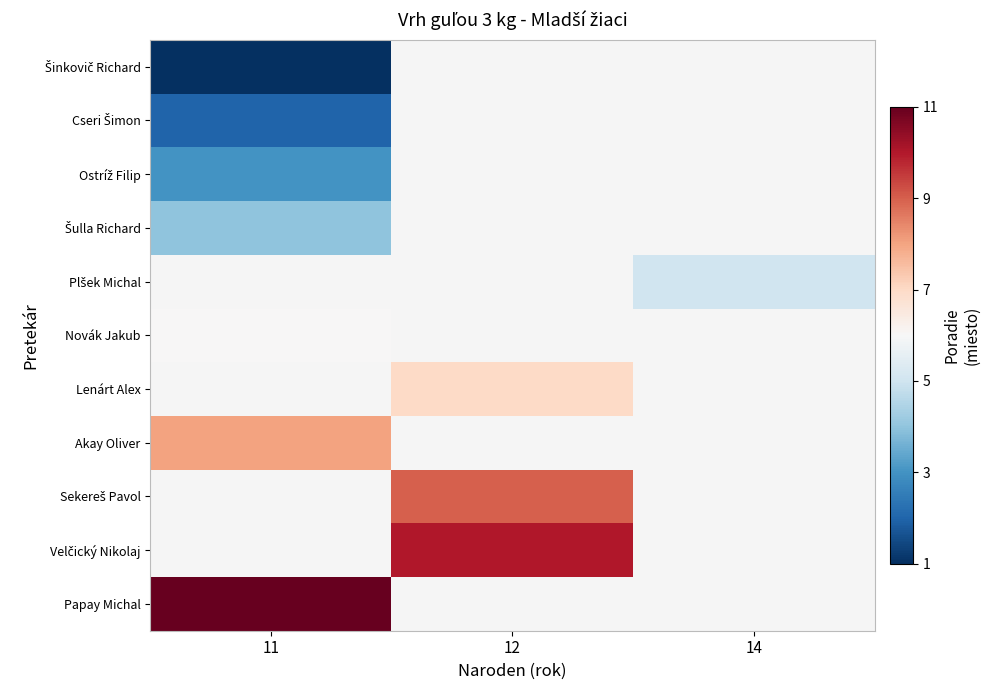

What is the minimum value shown in the chart?

1.0